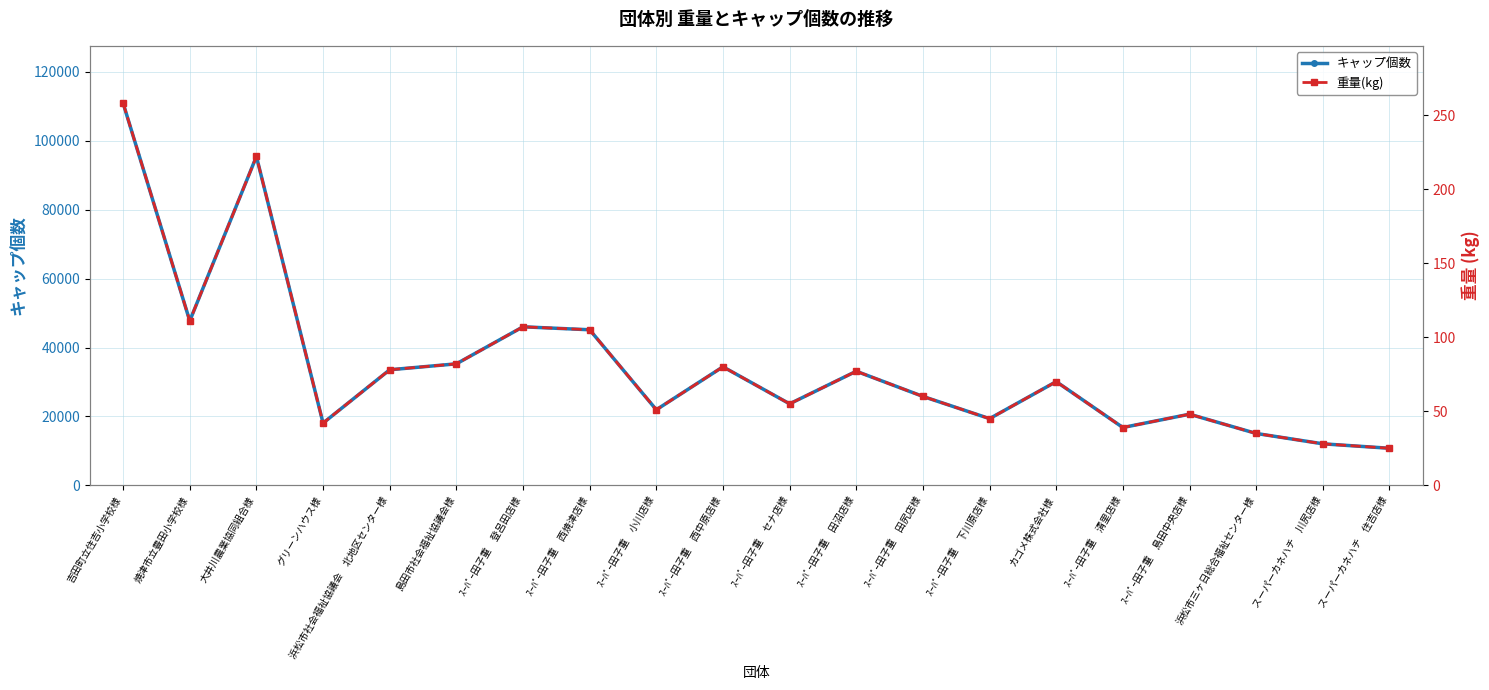

What is the approximate value of キャップ個数 at ｽｰﾊﾟｰ田子重　田沼店様, to the nearest 50?

33100